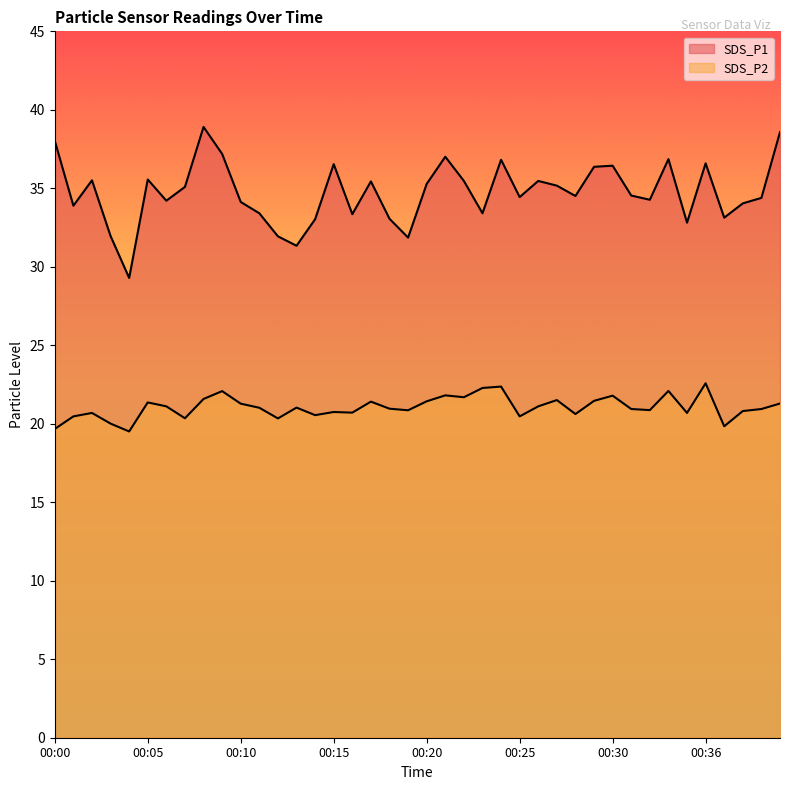

Which label corresponds to the smallest value in the chart?

00:04